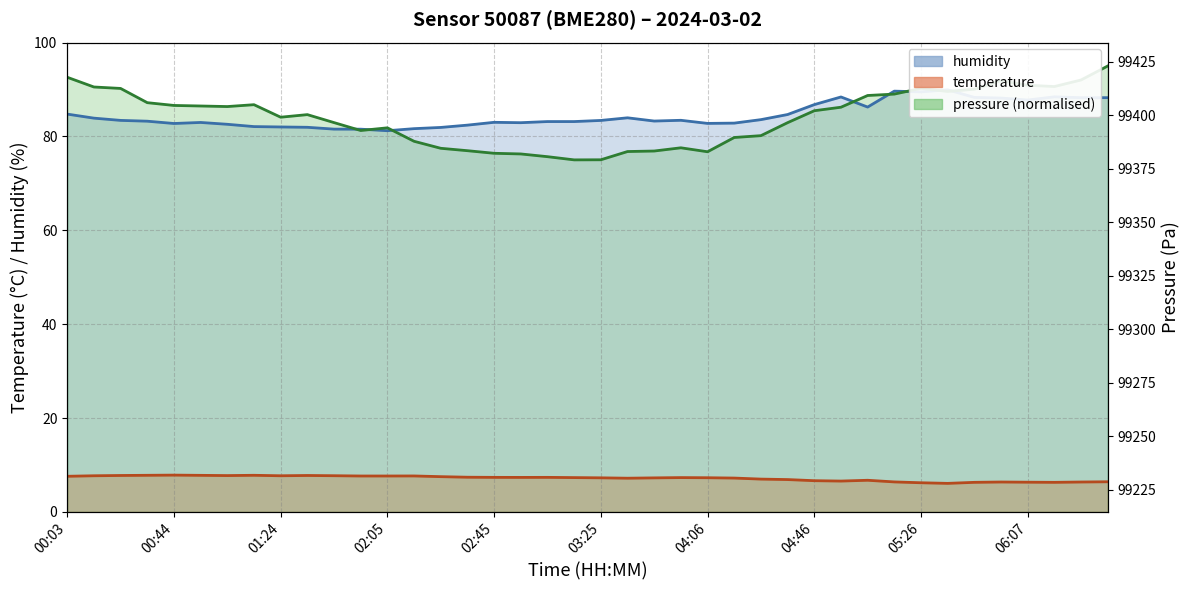

What position from the left is 01:34?

10